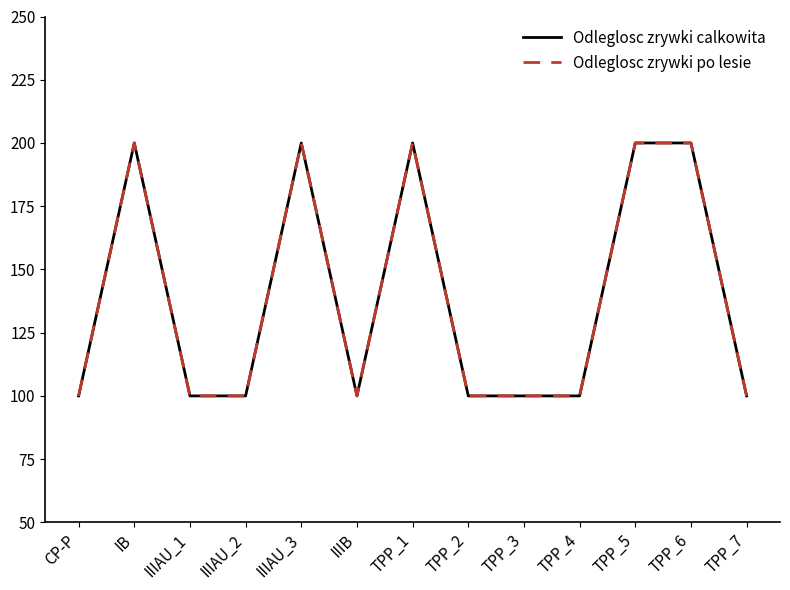

What is the difference between the second highest and second lowest values in the Odleglosc zrywki po lesie series?

100